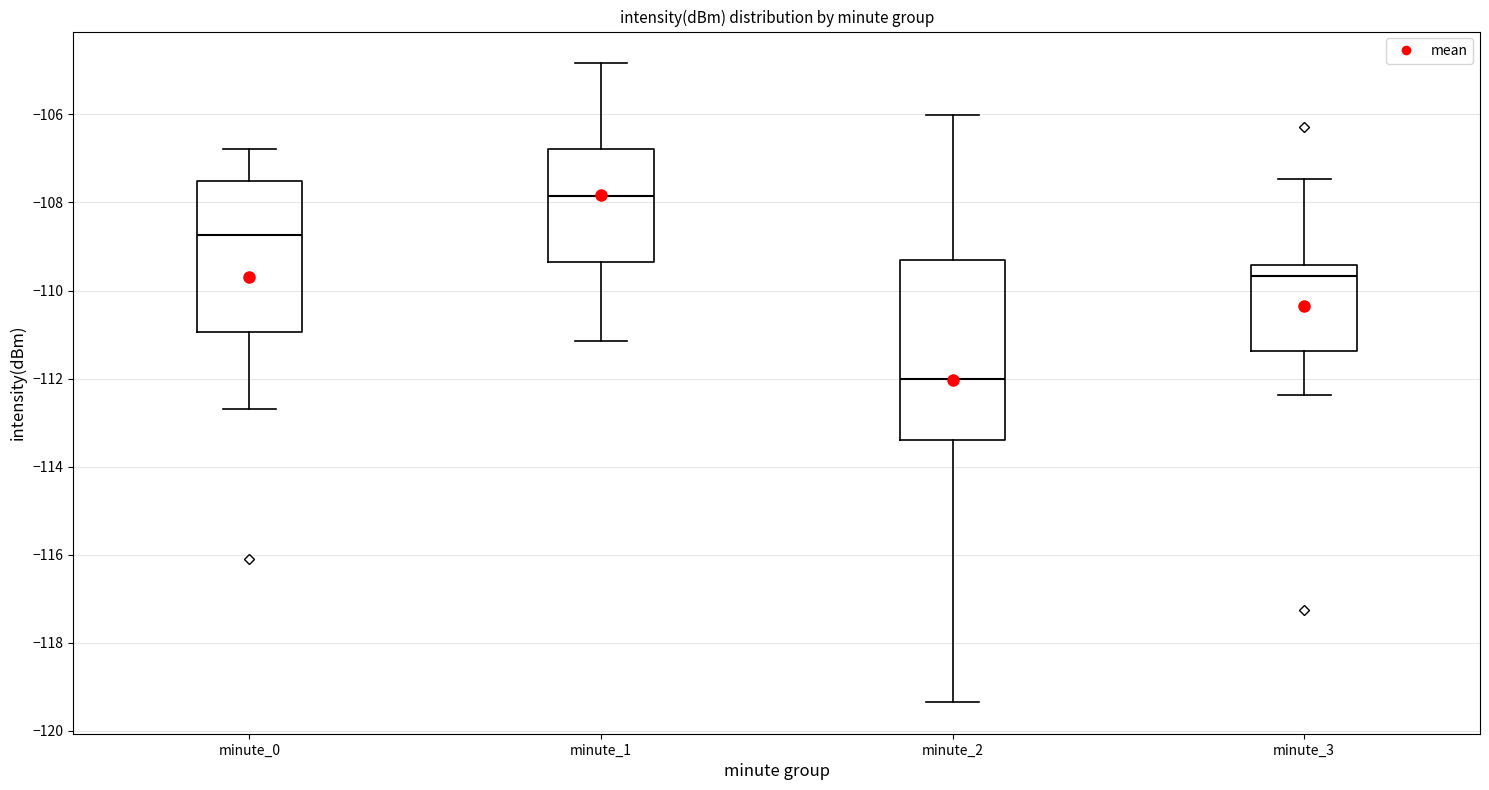

Comparing the boxes themselves (not the whiskers), which one is the tallest?

minute_2